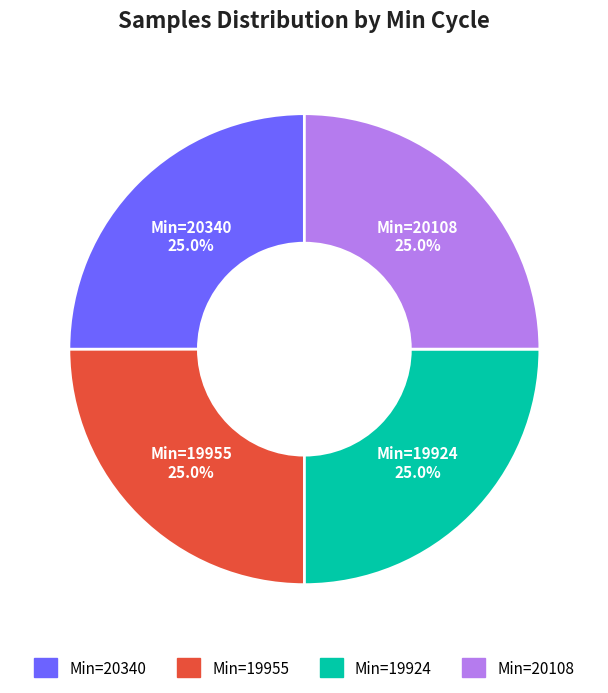

Is there any slice that represents more than half of the pie?

No